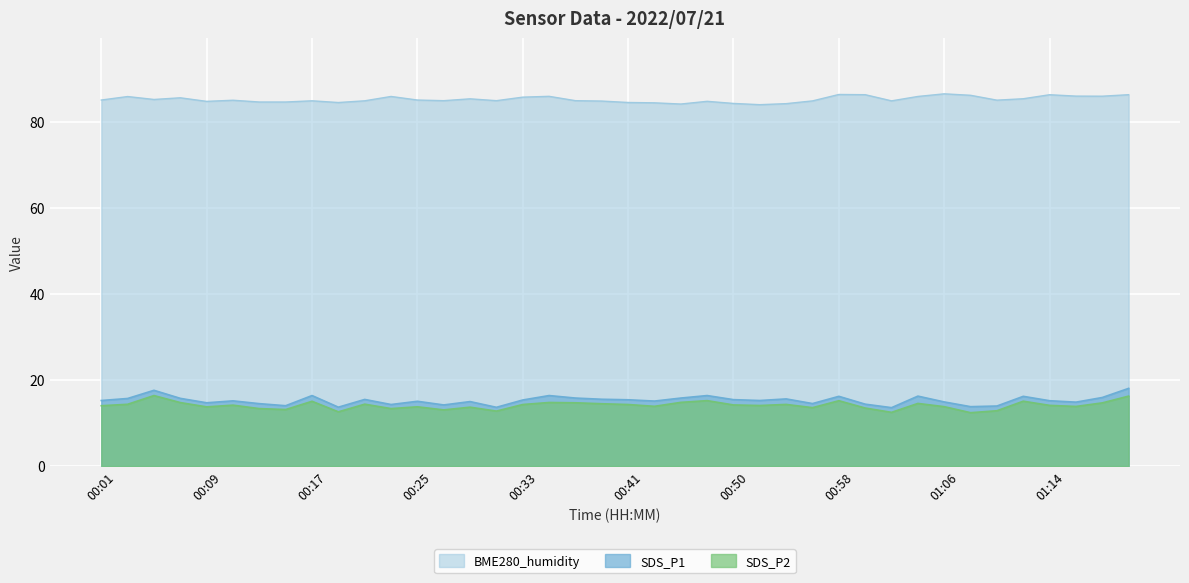

In BME280_humidity, how many points are lower than both neighbors (excluding endpoints)?

10